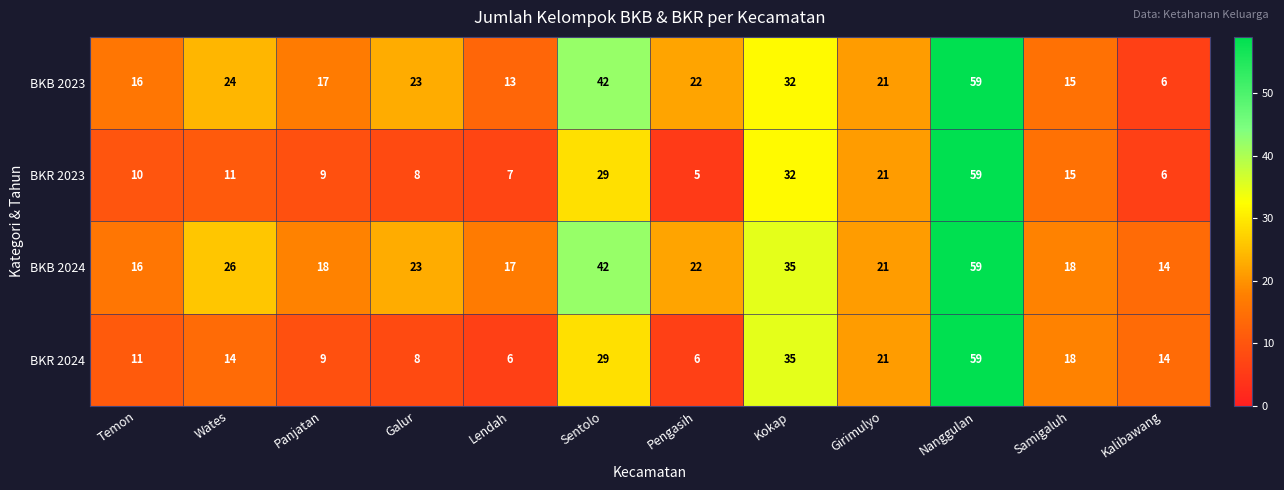

List the series in order of their overall mean, lowest first.

BKR 2023, BKR 2024, BKB 2023, BKB 2024